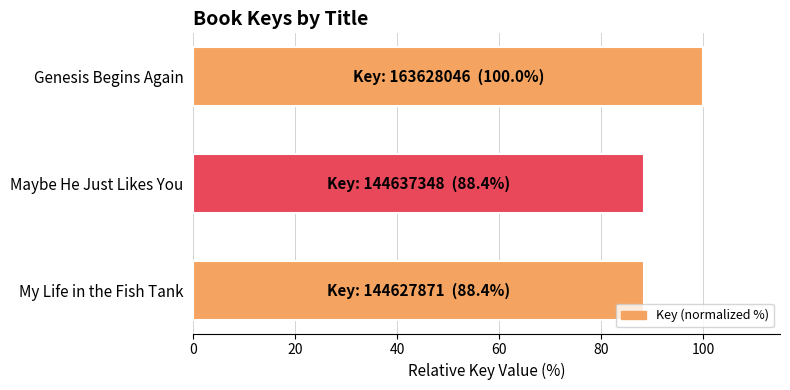

The chart shows a value of 37.4 at Maybe He Just Likes You. True or false?

False